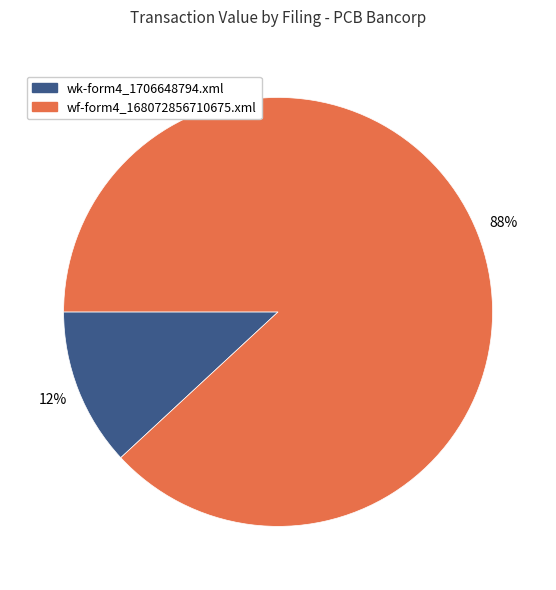

Approximately how many times larger is the value at wk-form4_1706648794.xml compared to wf-form4_168072856710675.xml?

0.1